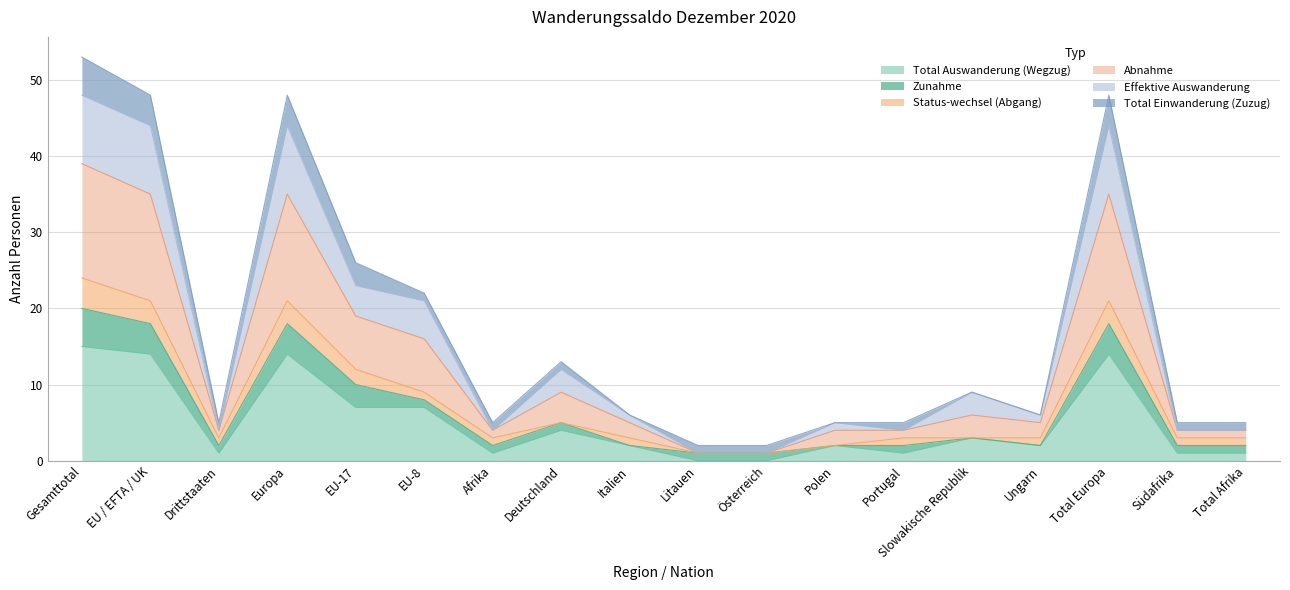

What is the label of the 10th point from the left?

Litauen